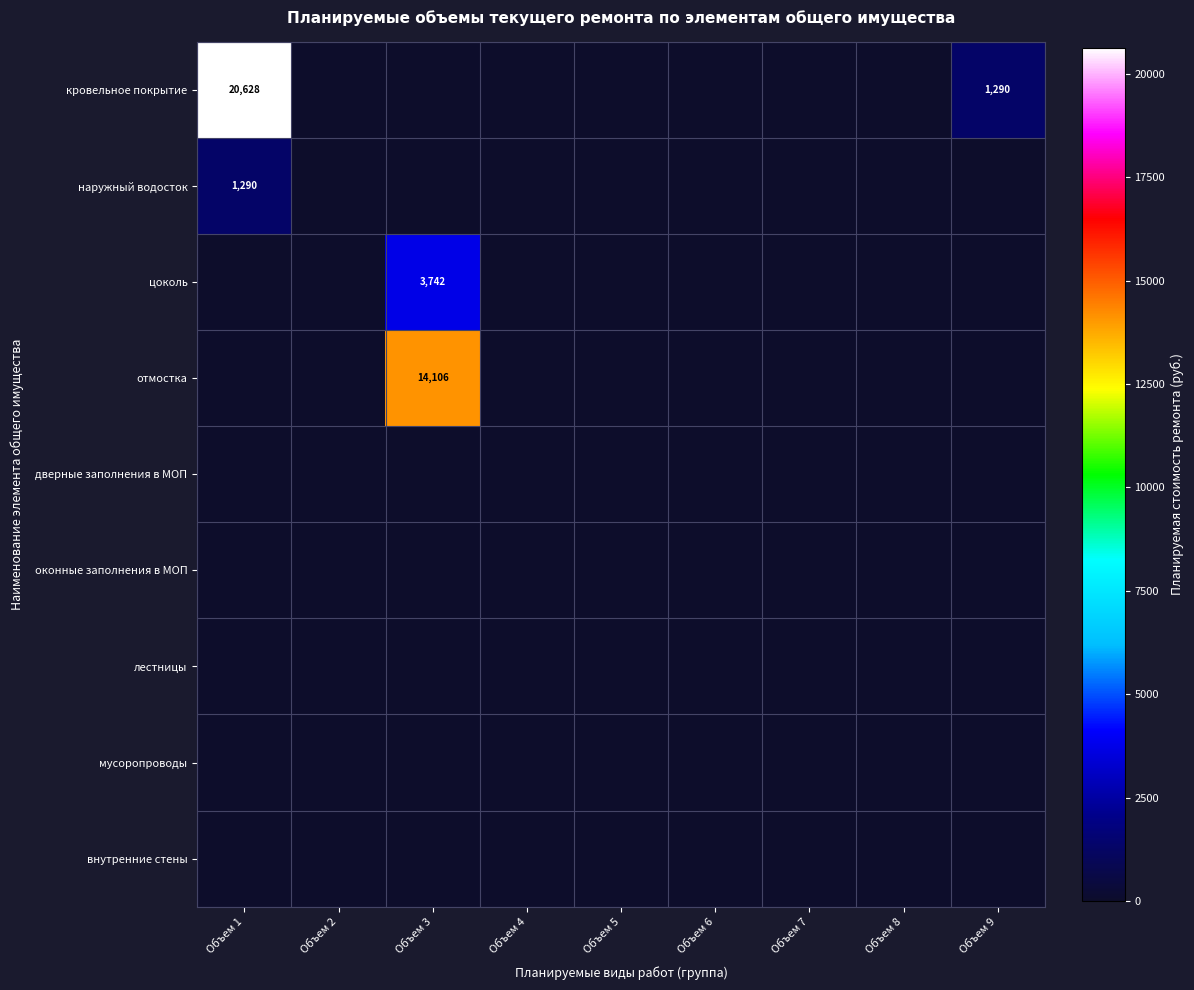

What is the highest value of the цоколь series?

3742.2